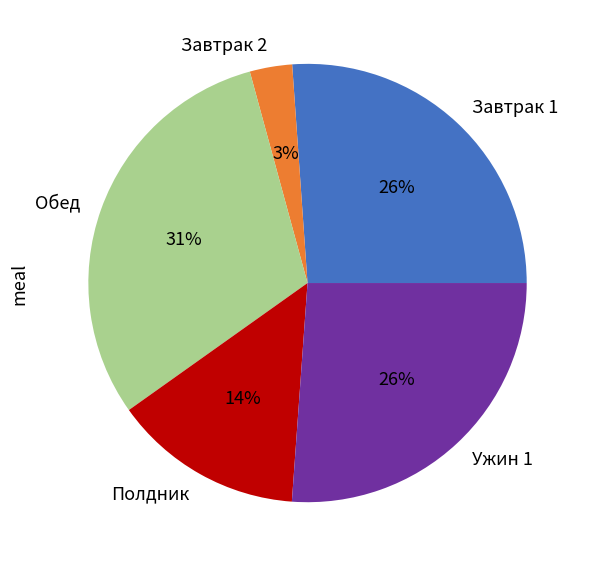

Which has a higher value, Обед or Полдник?

Обед